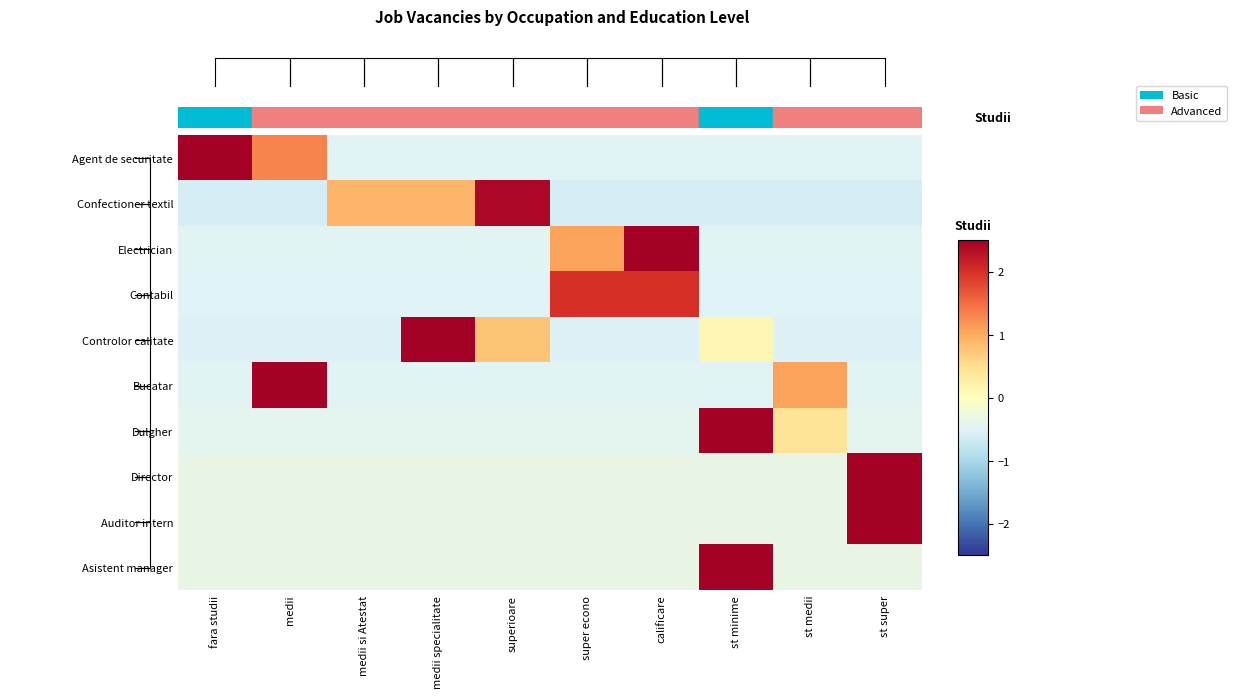

How many data points in Auditor intern are above 0?

1